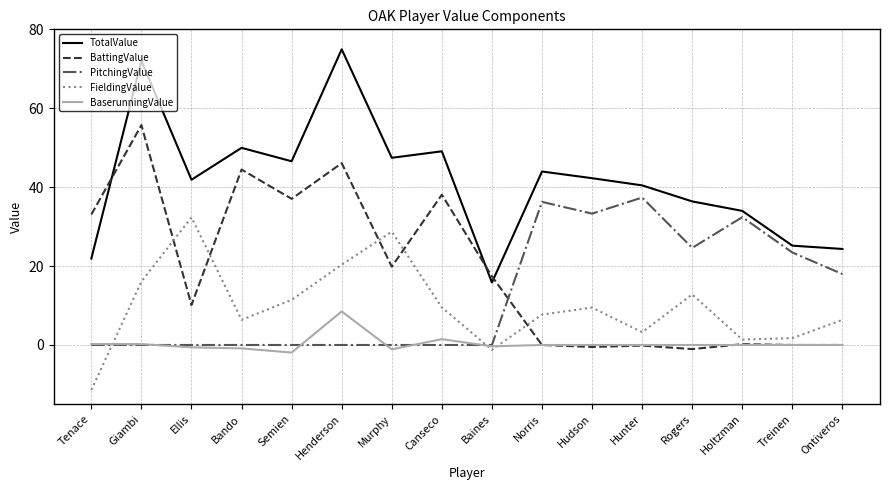

Is this an area chart (filled region under the line)?

No